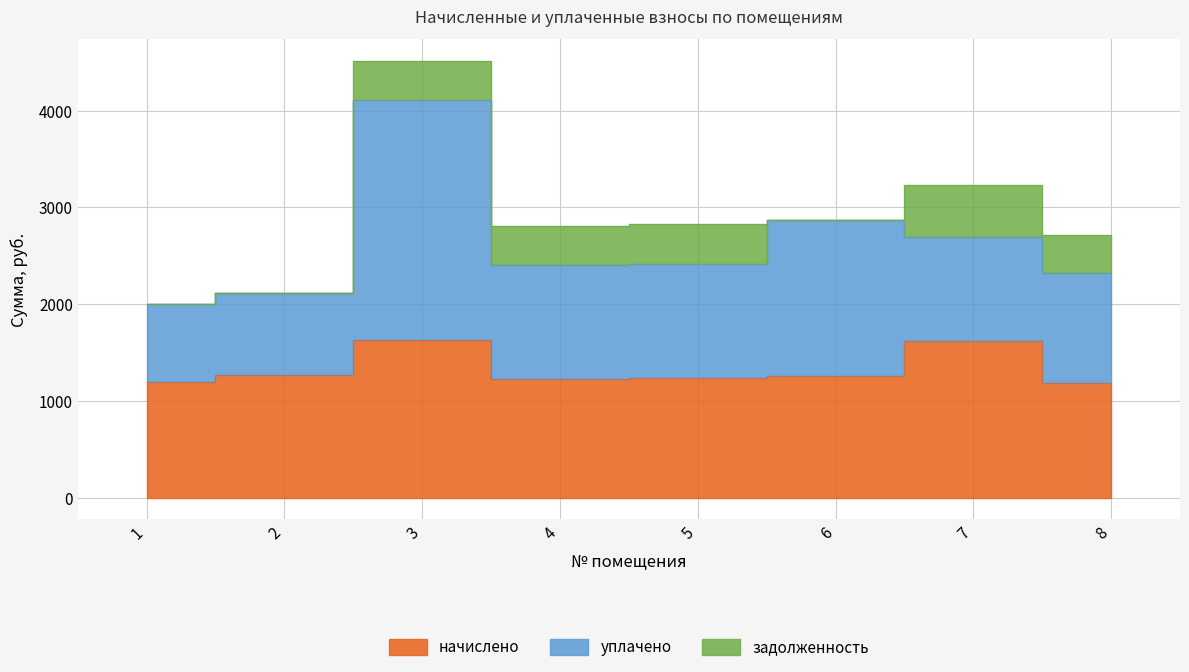

The value of начислено at 4 is 1894.7. True or false?

False